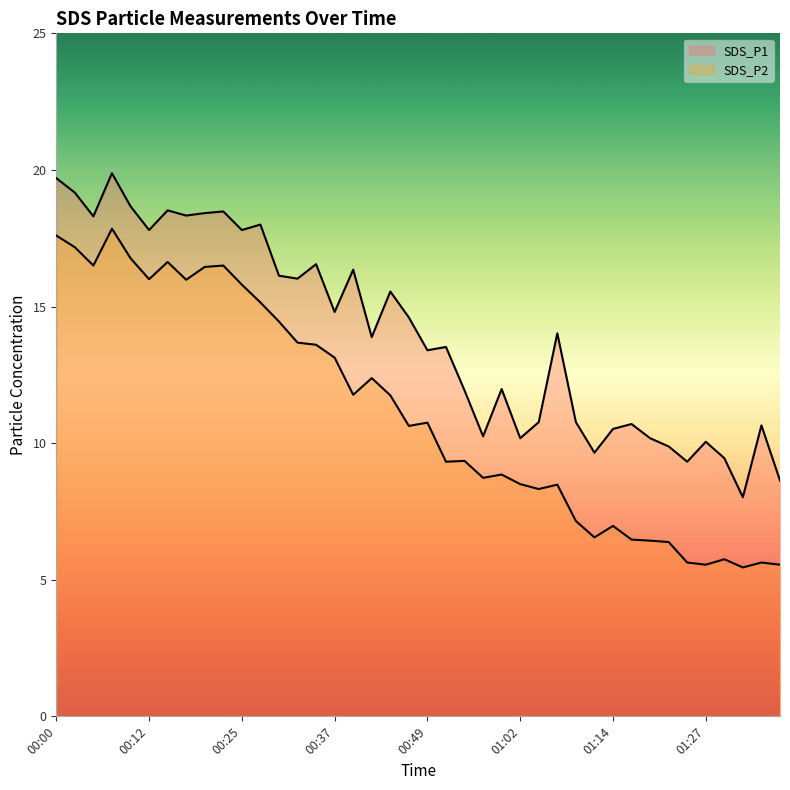

True or false: SDS_P1 has more than 0 points higher than both neighbors.

True